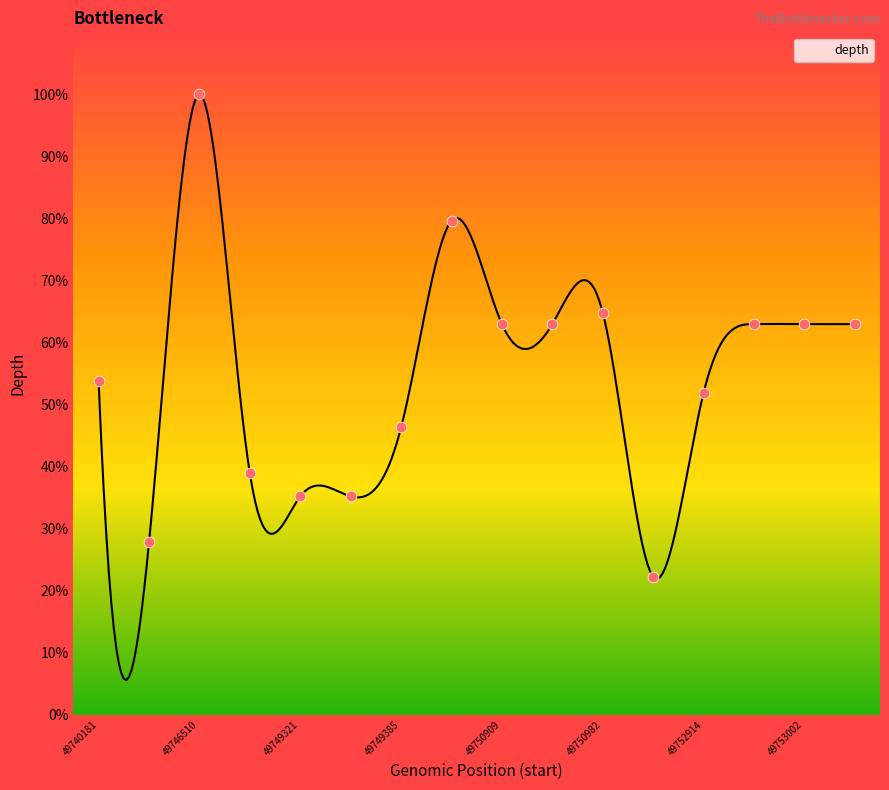

Which has a higher value, 49741669 or 49750910?

49750910